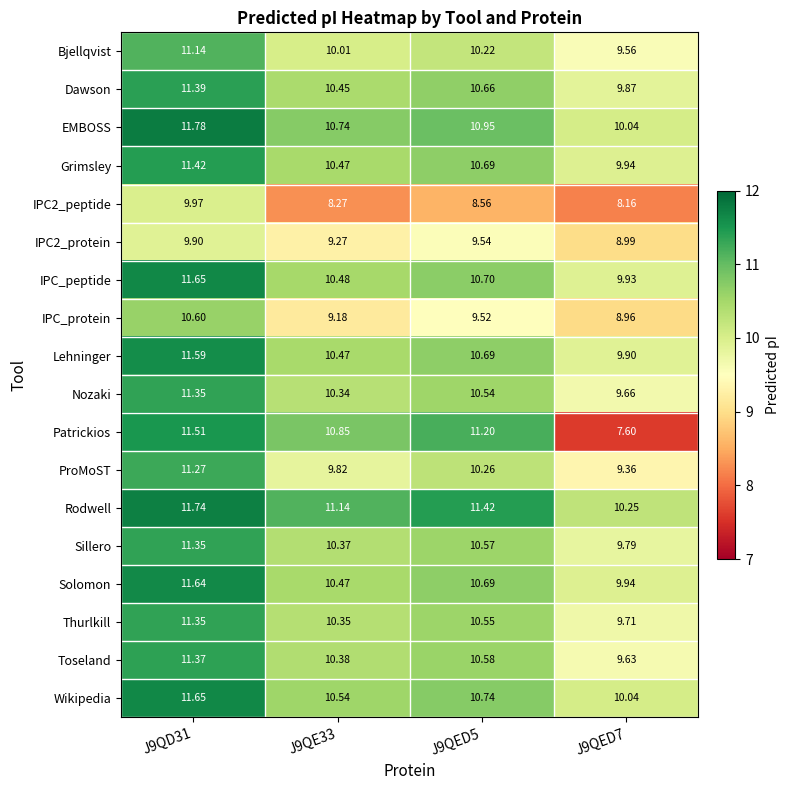

Which series has the largest total across all categories?

Rodwell